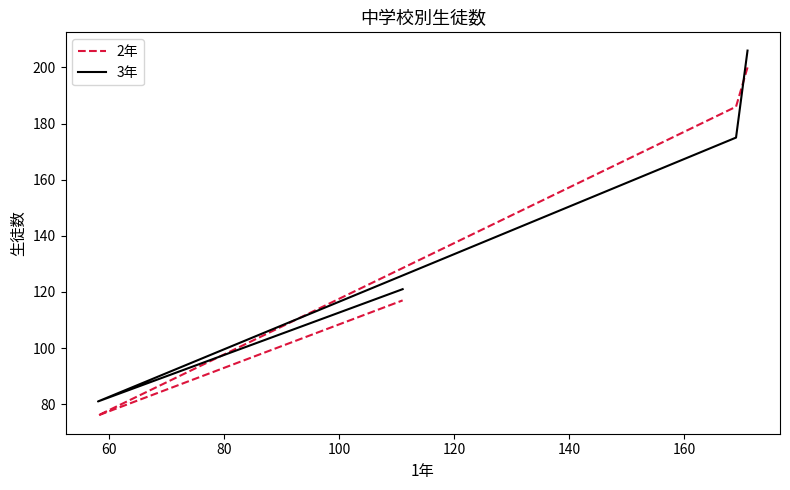

How many series are shown in this chart?

2